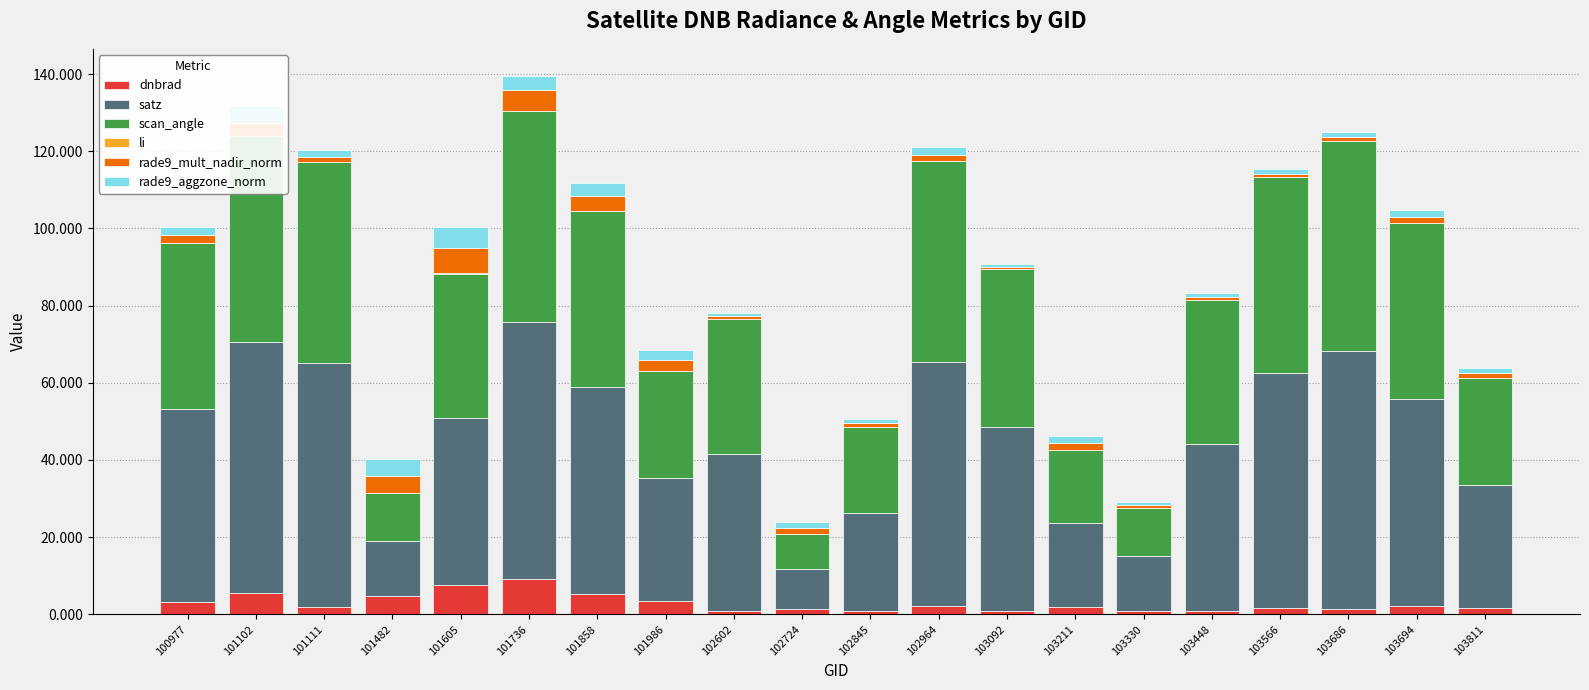

What is the highest value of the dnbrad series?

9.1